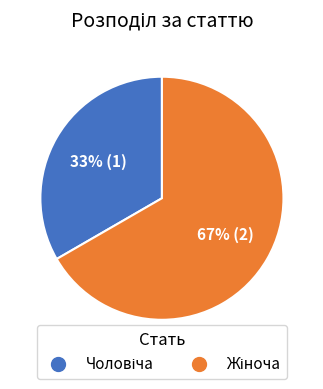

How many segments does this pie chart have?

2